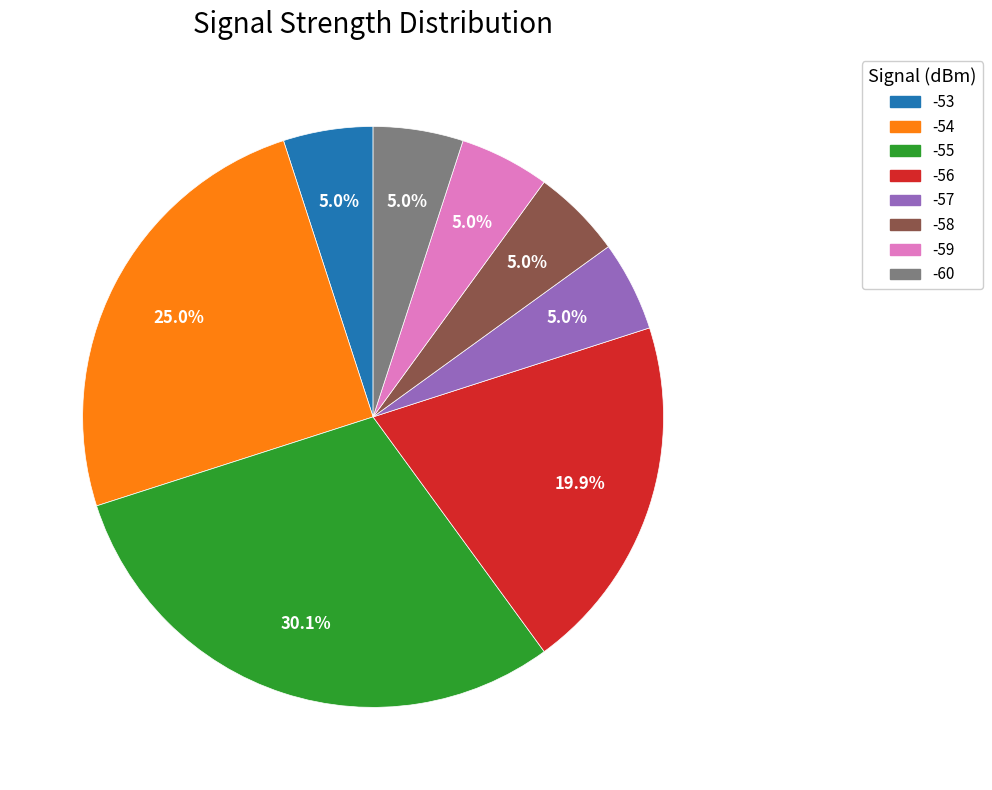

Does any single category account for the majority?

No